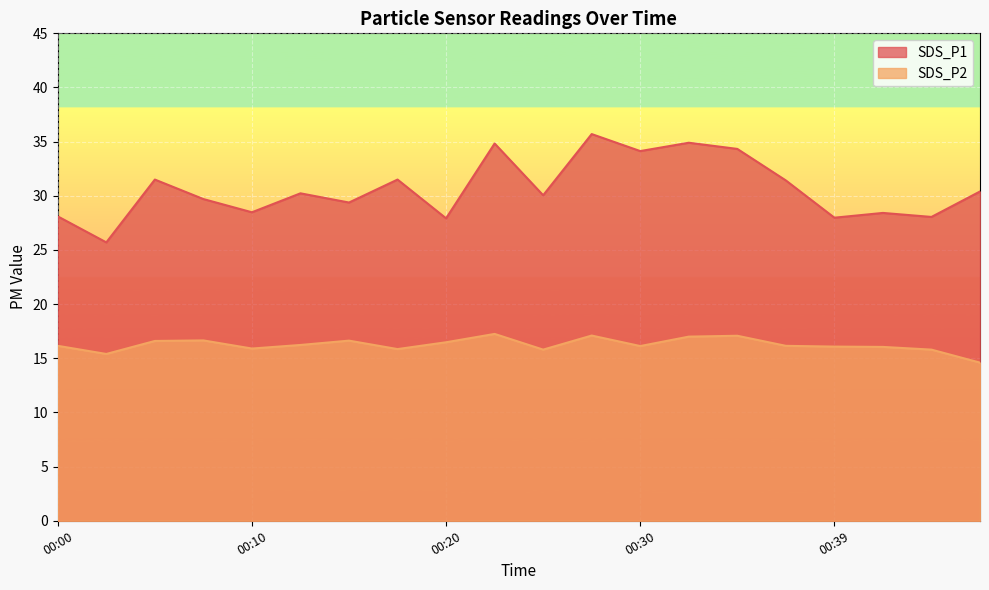

List the labels in order of SDS_P1 value, largest first.

00:27, 00:32, 00:22, 00:34, 00:30, 00:05, 00:17, 00:37, 00:47, 00:13, 00:25, 00:08, 00:15, 00:10, 00:42, 00:00, 00:44, 00:39, 00:20, 00:03